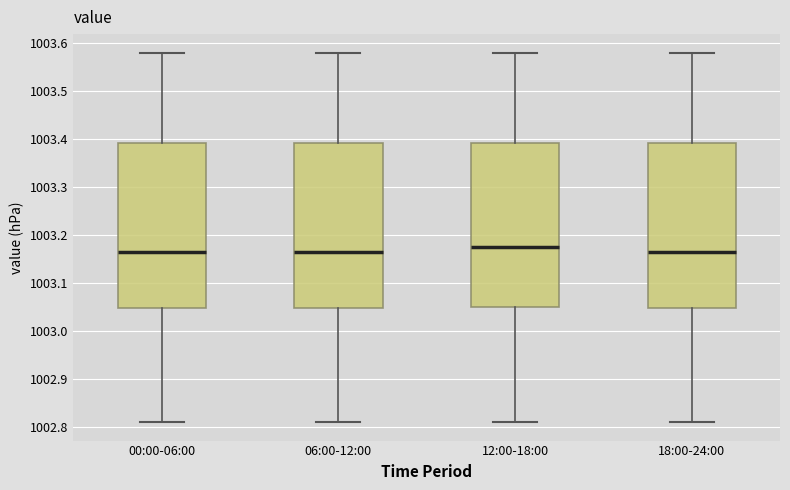

Reading left to right, read every box against the y-axis: the position of its median line, the range the box covers, and the ends of its whiskers. The values are not printed on the chart, so give them approximately, as read against the axis.

00:00-06:00: median 1003.17, box 1003.05 to 1003.39, whiskers 1002.81 to 1003.58
06:00-12:00: median 1003.17, box 1003.05 to 1003.39, whiskers 1002.81 to 1003.58
12:00-18:00: median 1003.18, box 1003.05 to 1003.39, whiskers 1002.81 to 1003.58
18:00-24:00: median 1003.17, box 1003.05 to 1003.39, whiskers 1002.81 to 1003.58